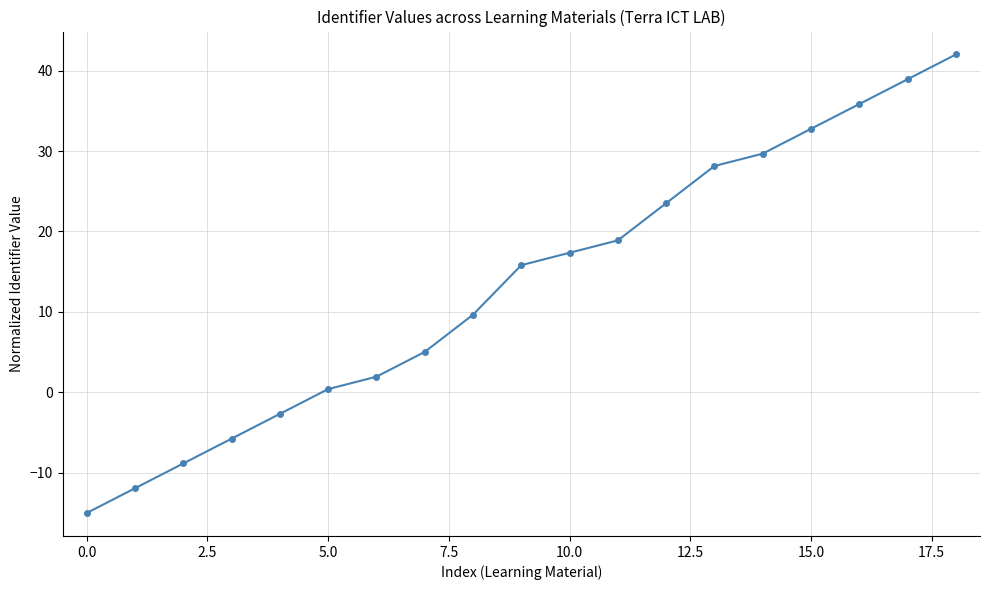

What is the value of the 16th point from the left?

32.8